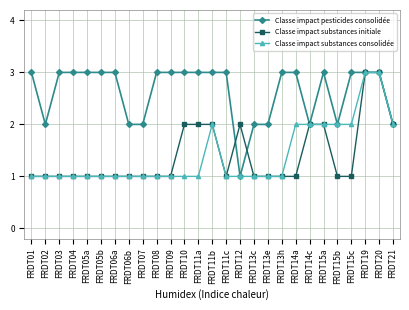

What is the highest value of the Classe impact substances initiale series?

3